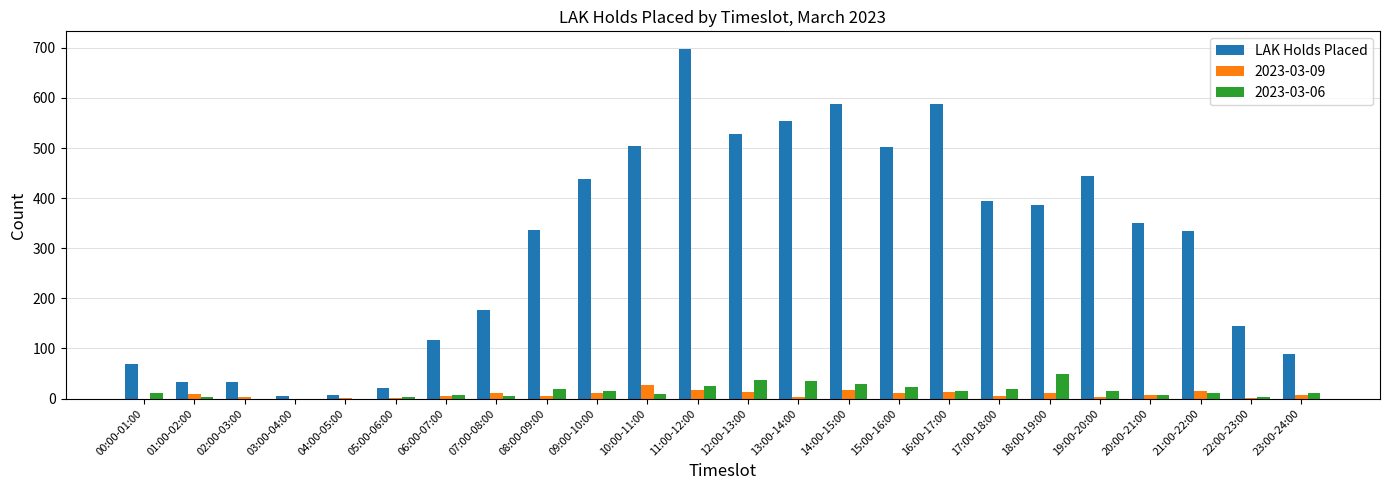

How many data points does each series have?

24